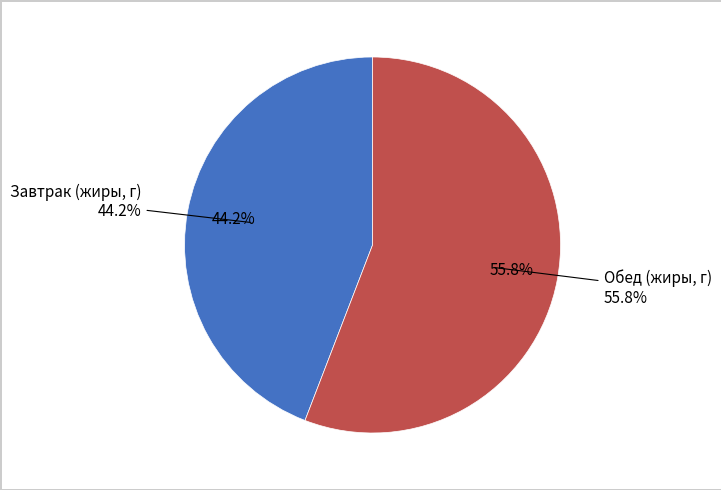

Is Сыр полутвердый the majority of the pie?

No